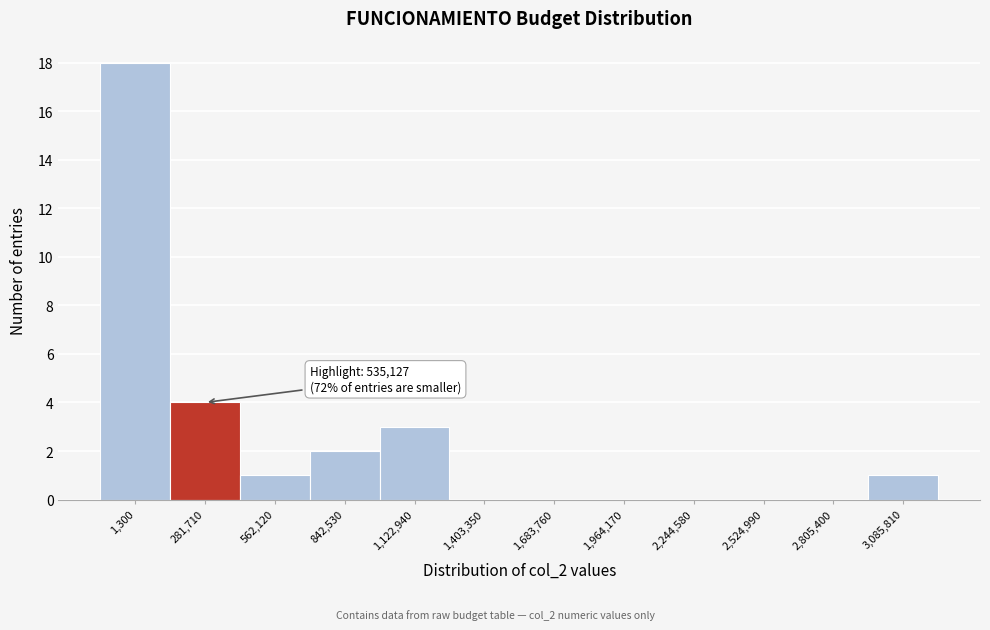

Reading left to right, extract all data points from this chart.

1,300=18	281,710=4	562,120=1	842,530=2	1,122,940=3	1,403,350=0	1,683,760=0	1,964,170=0	2,244,580=0	2,524,990=0	2,805,400=0	3,085,810=1